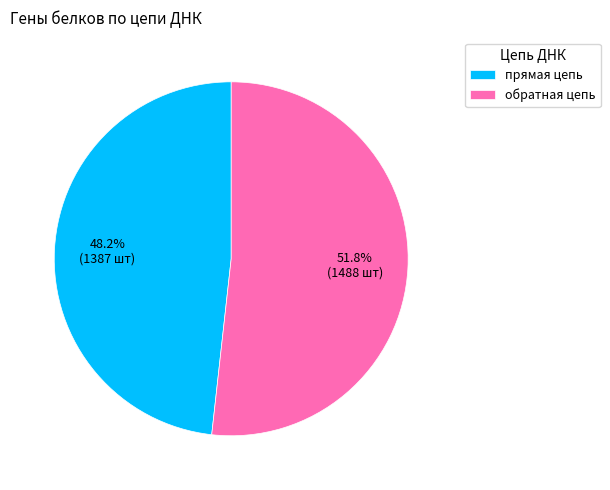

What percentage is the обратная цепь slice, to the nearest percent?

52%